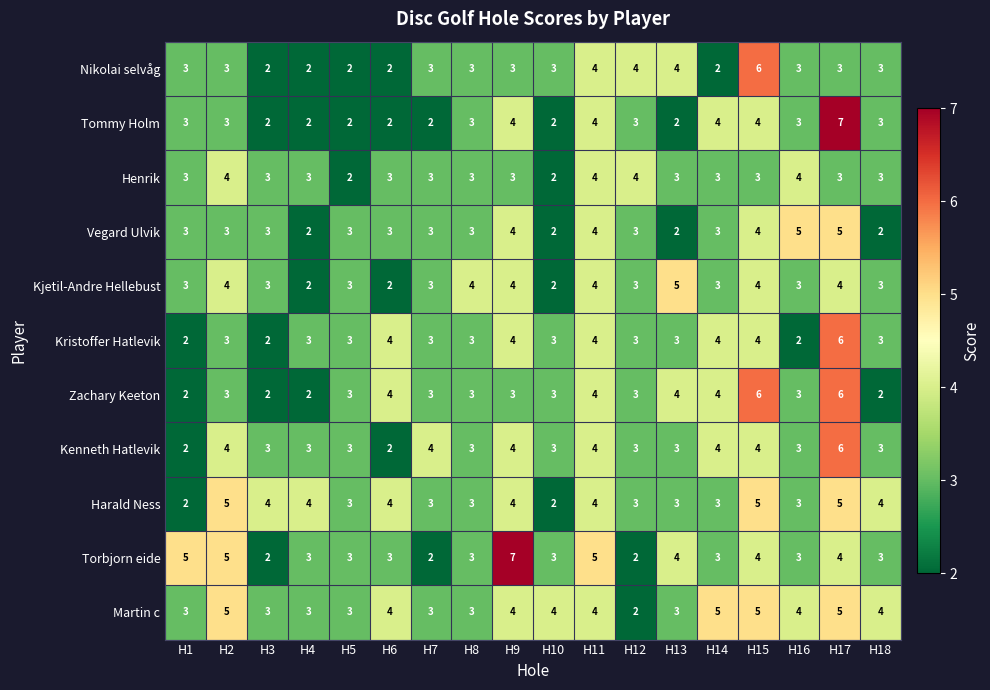

What is the total value across all series at H2?

42